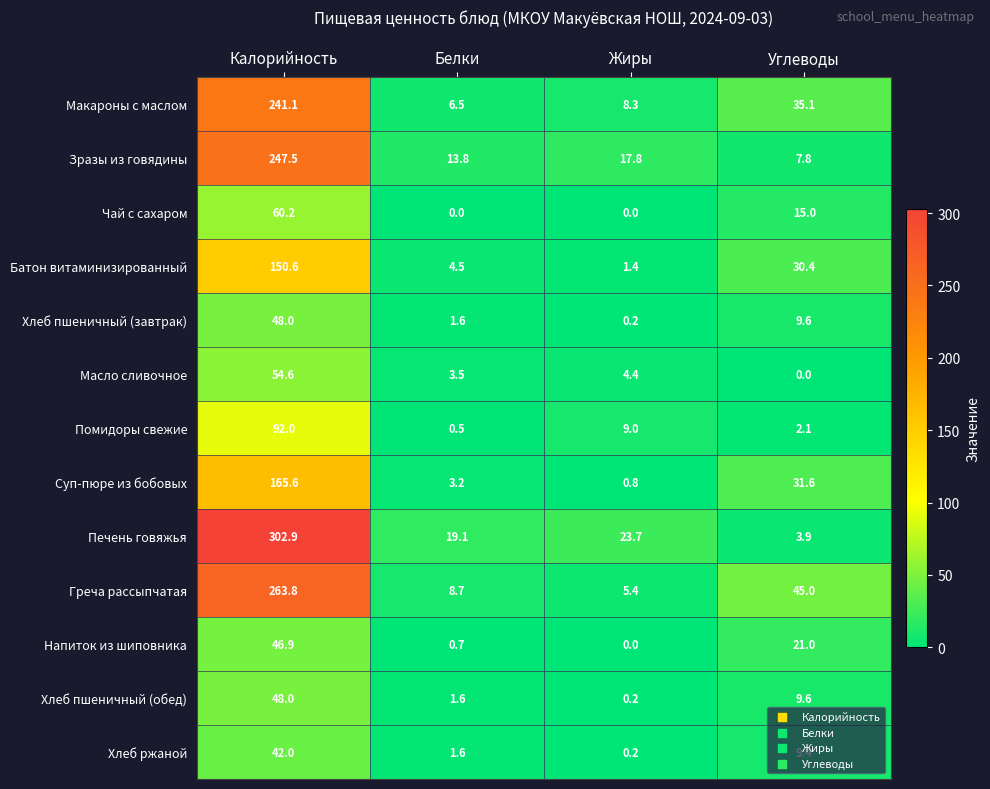

What is the difference between the maximum and minimum values in the Хлеб ржаной series?

41.8